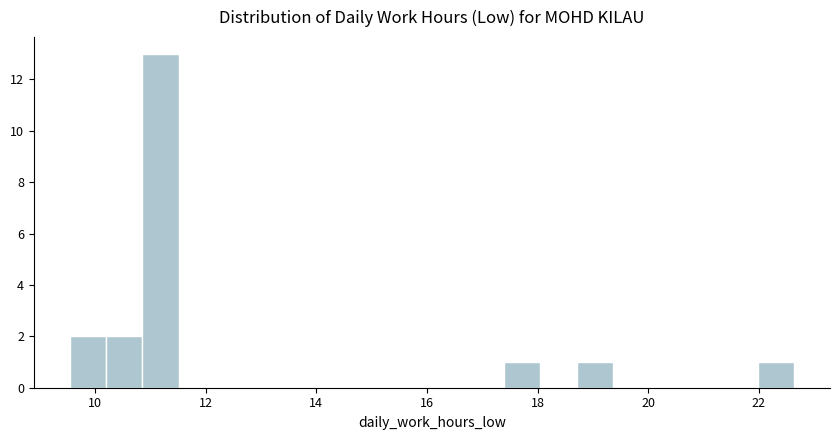

Around what value on the x-axis is the tallest bar? Give the approximate position of its centre, as read against the axis.

11.2